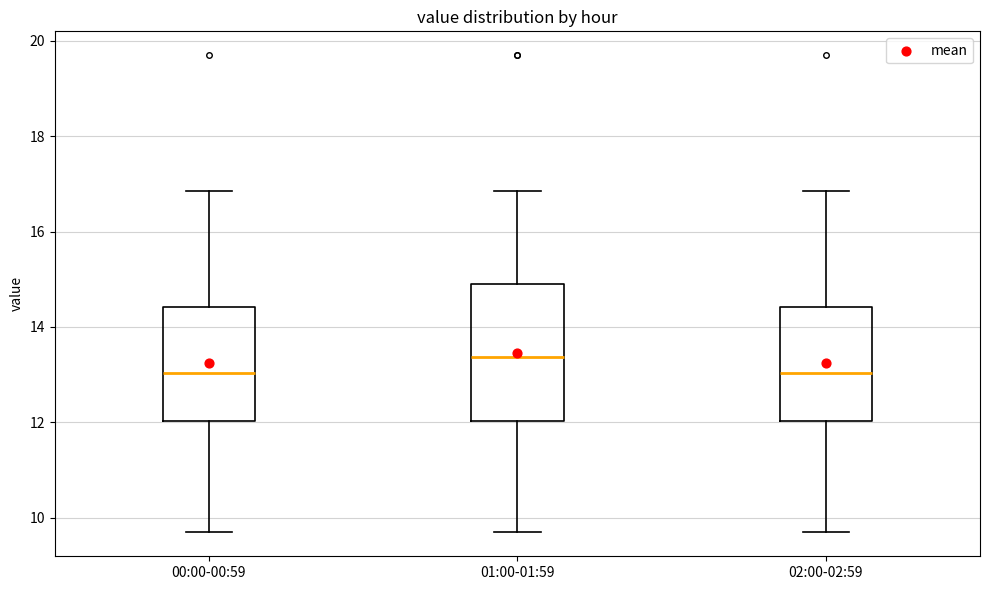

Reading left to right, transcribe this box plot: for each box, give where its median line is, the range the box spans, and where its two whiskers end, as read against the y-axis. The values are not printed on the chart, so give them approximately, as read against the axis.

00:00-00:59: median 13.0, box 12.0 to 14.4, whiskers 9.6 to 16.8
01:00-01:59: median 13.4, box 12.0 to 15.0, whiskers 9.6 to 16.8
02:00-02:59: median 13.0, box 12.0 to 14.4, whiskers 9.6 to 16.8